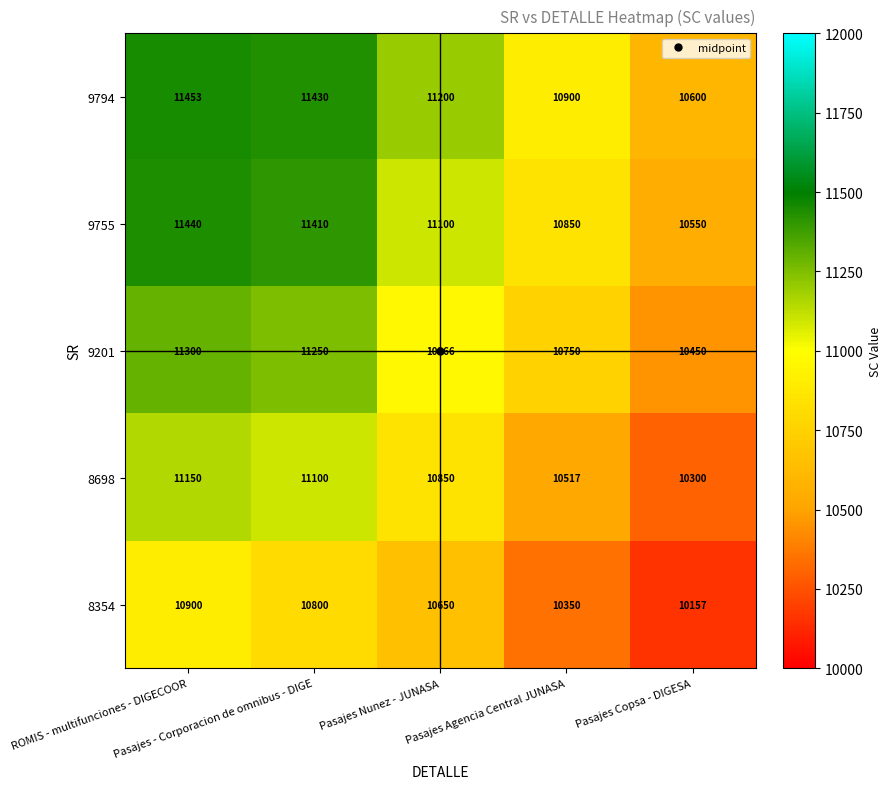

What is the difference between the maximum and minimum values in the 8698 series?

850